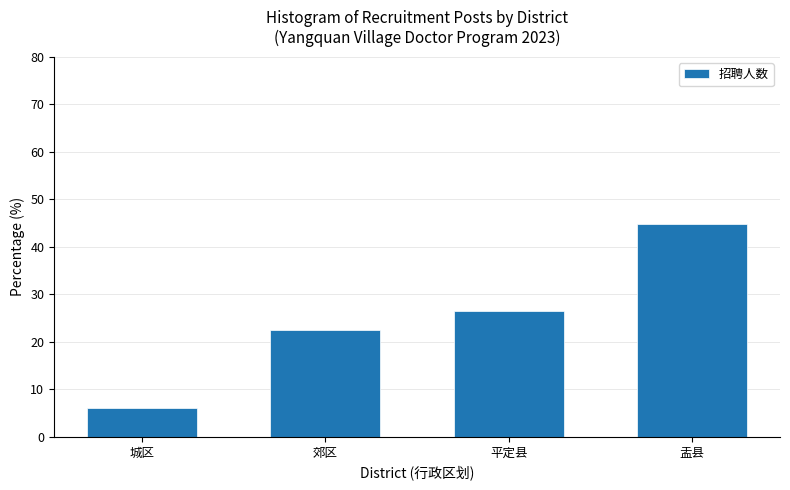

Reading left to right, list all the values displayed in this chart.

6.1	22.4	26.5	44.9